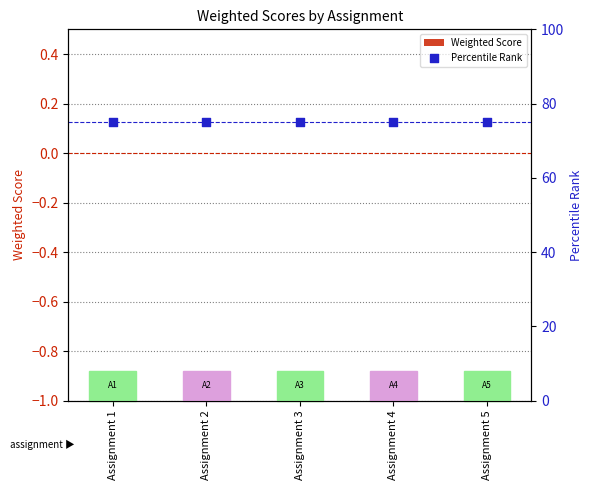

Is the value of Percentile Rank at Assignment 2 greater than the value of Weighted Score at Assignment 3?

Yes